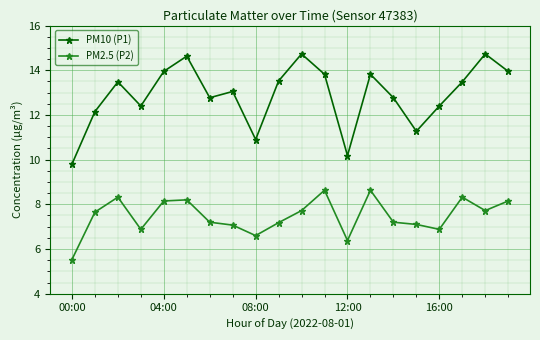

Which series has the largest total across all categories?

PM10 (P1)